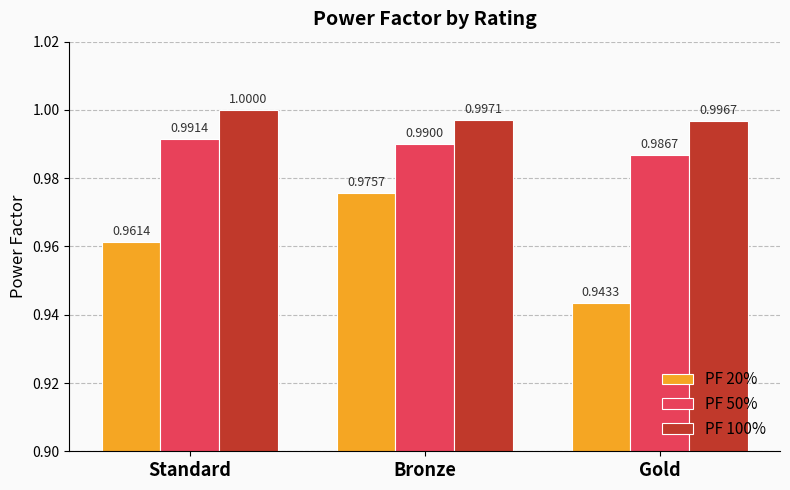

What is the sum of all PF 50% values?

3.0